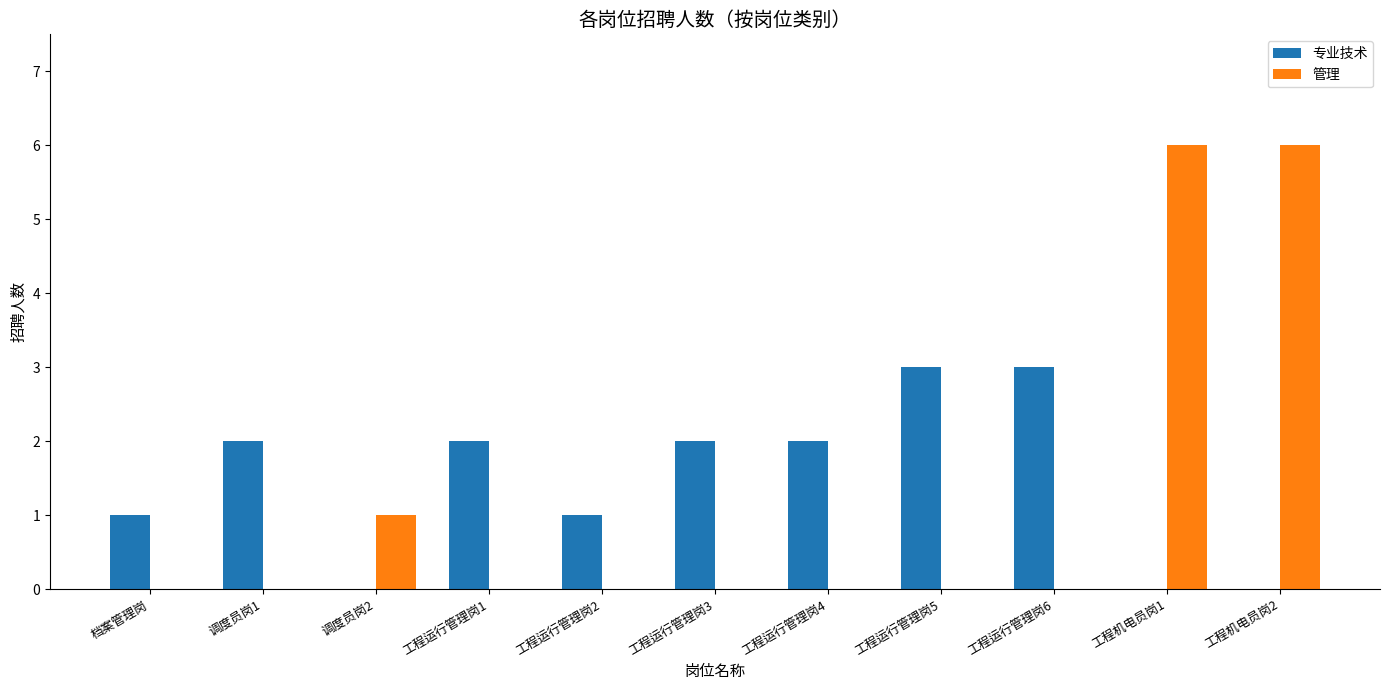

Which series has the largest total across all categories?

专业技术